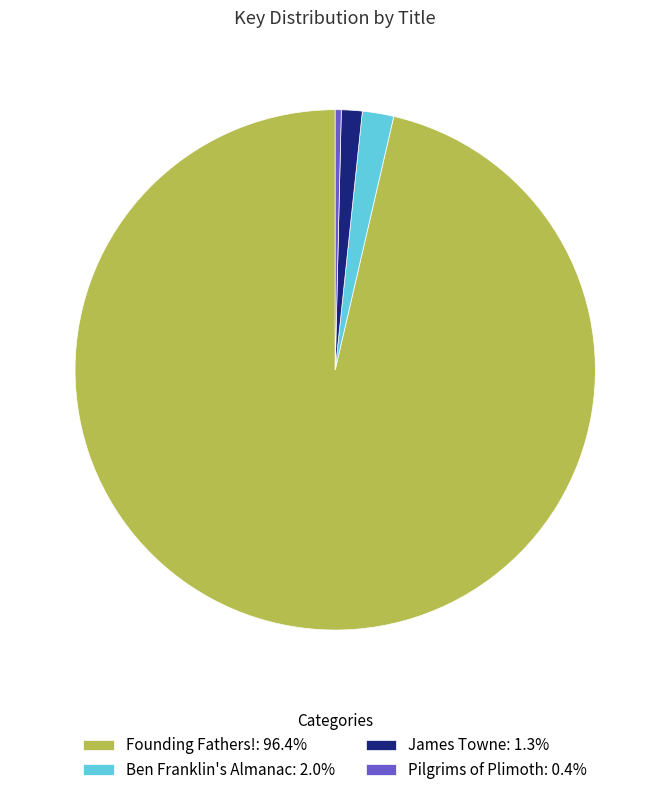

What is the largest slice in the pie chart?

Founding Fathers!